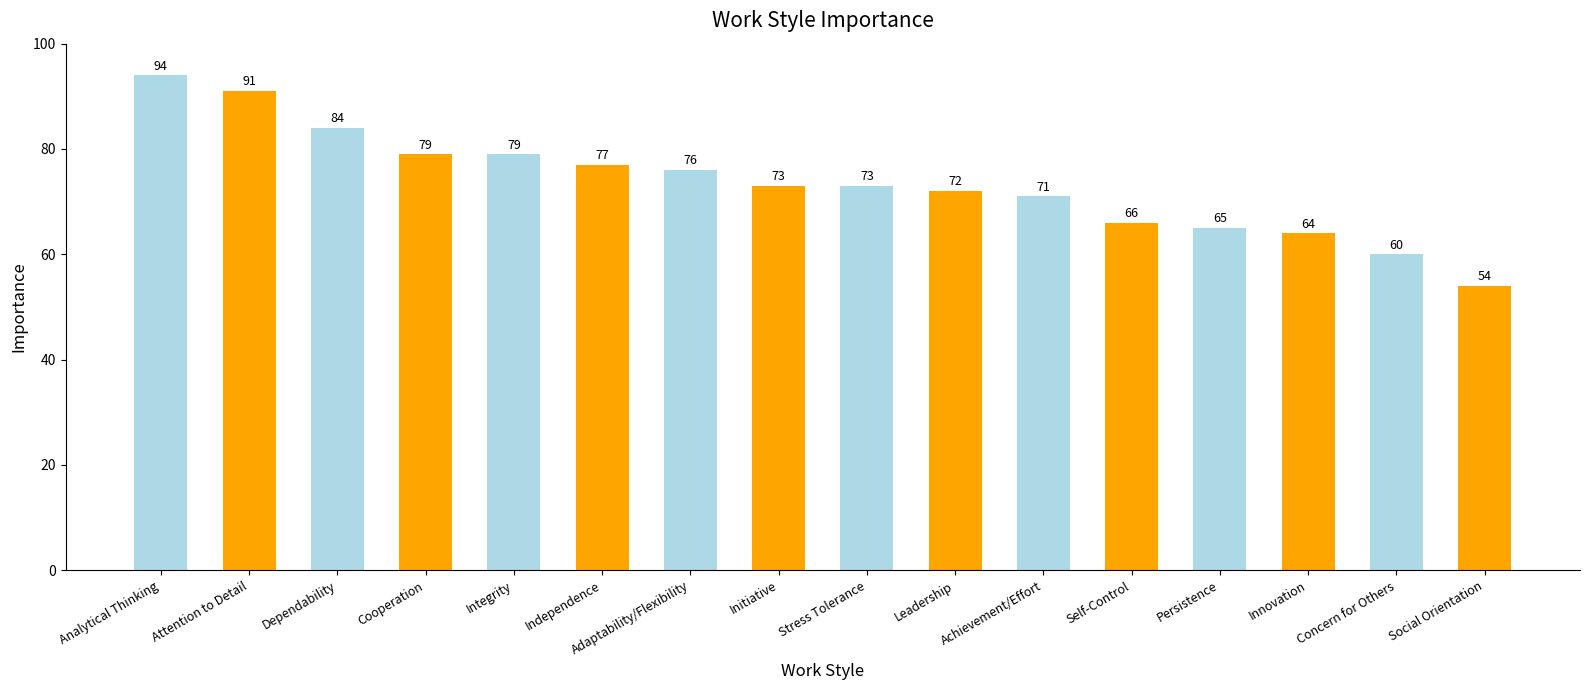

What is the approximate value at Adaptability/Flexibility, to the nearest 10?

80